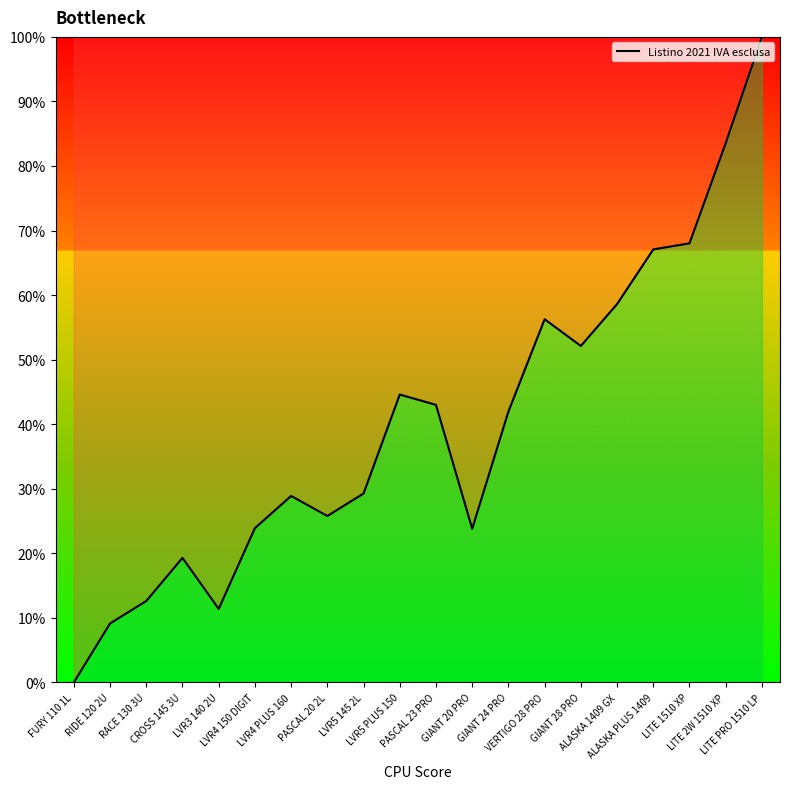

What position from the right is CROSS 145 3U?

17